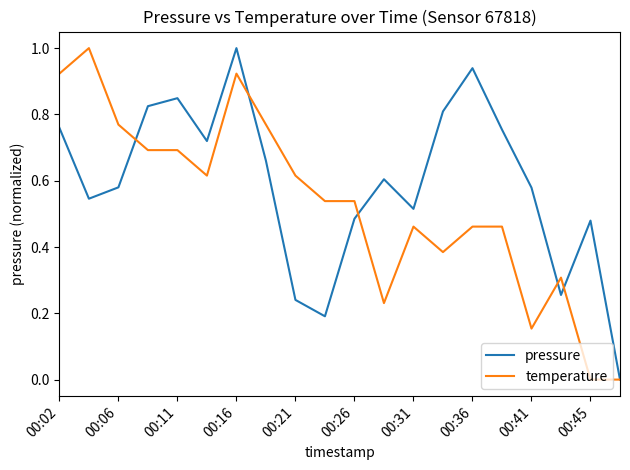

List the series in order of their overall mean, lowest first.

temperature, pressure